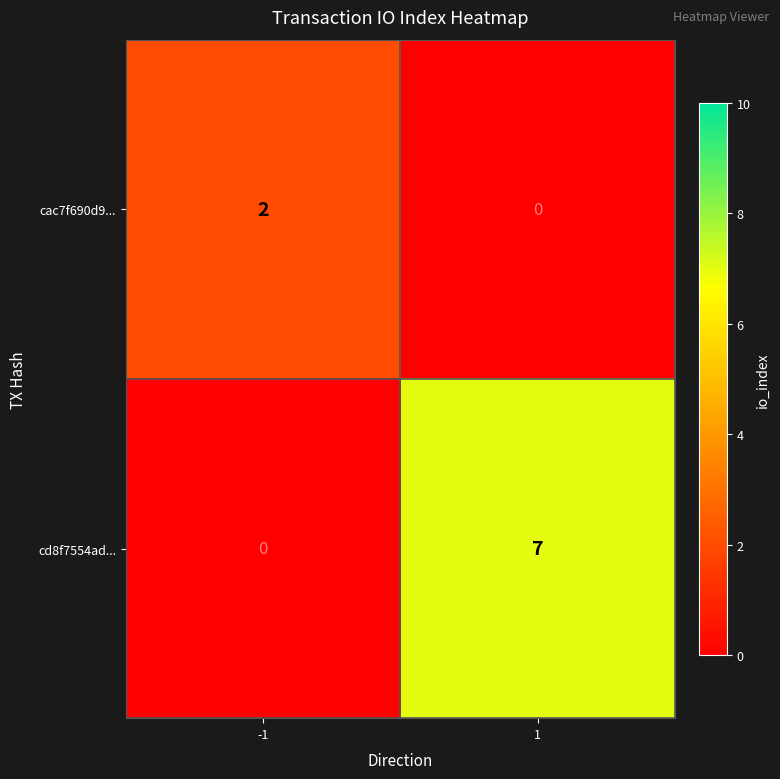

Read the cd8f7554ad... value at 1.

7